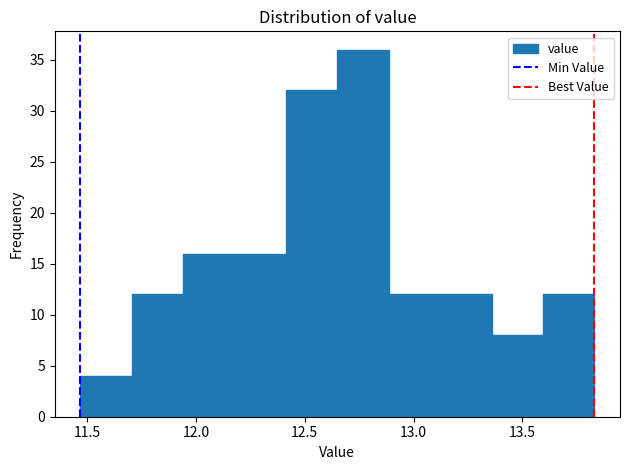

Reading left to right, transcribe this chart: for each bar, give the range it covers on the x-axis and its height. Neither the bar edges nor the heights are printed on the chart, so give them approximately, as read against the axes.

11.45 to 11.70: 4
11.70 to 11.95: 12
11.95 to 12.20: 16
12.20 to 12.40: 16
12.40 to 12.65: 32
12.65 to 12.90: 36
12.90 to 13.10: 12
13.10 to 13.35: 12
13.35 to 13.60: 8
13.60 to 13.85: 12